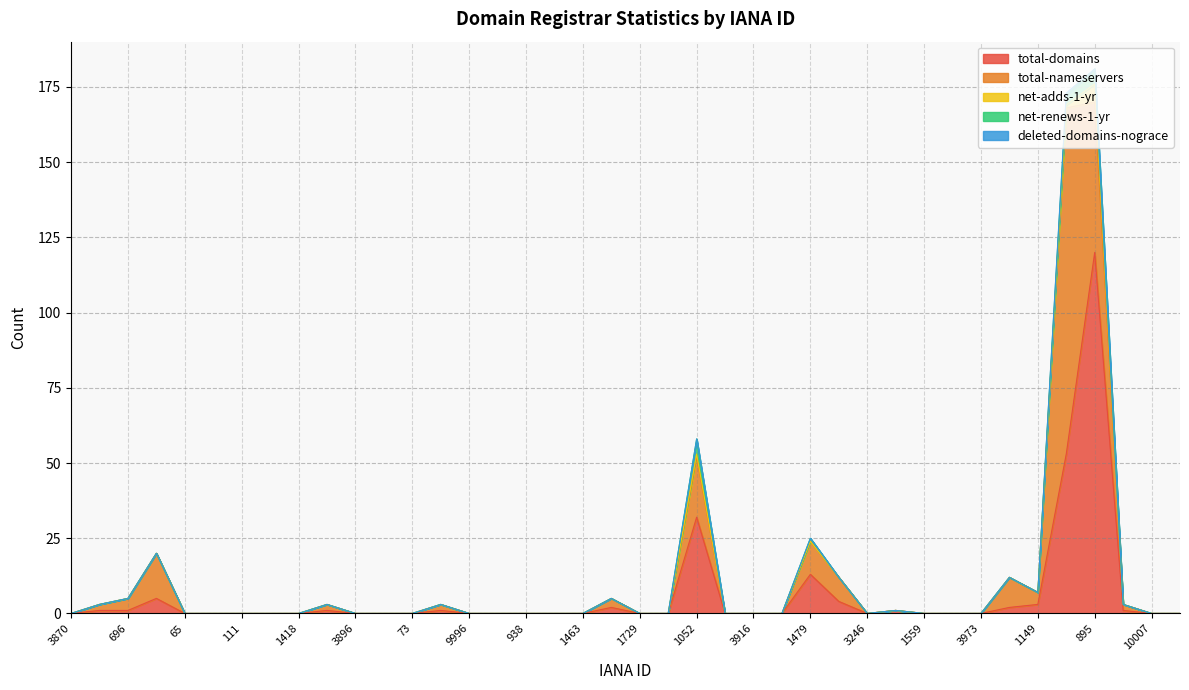

At how many categories does at least one series exceed 69?

2